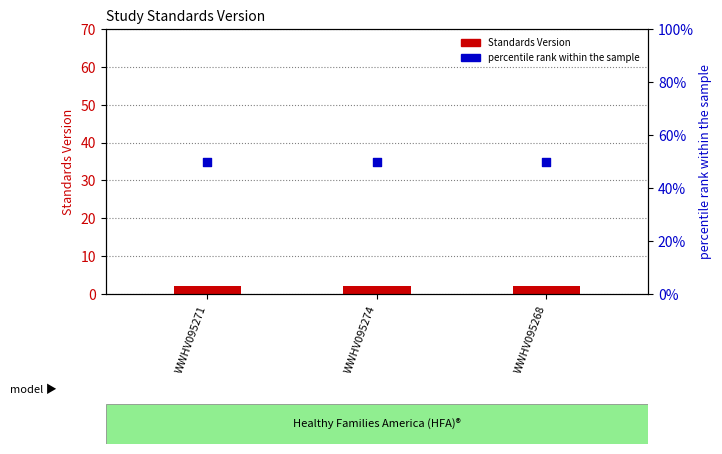

Which series has the largest Y range (max minus min)?

Standards Version